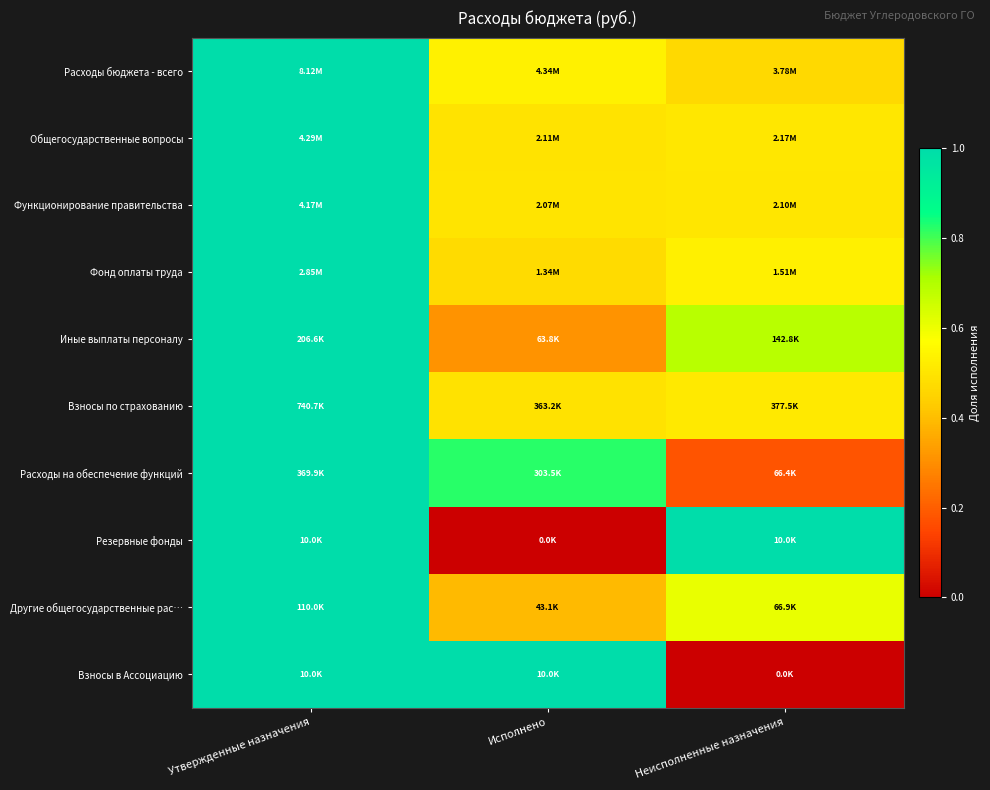

What is the total value across all series at Исполнено?

5.0